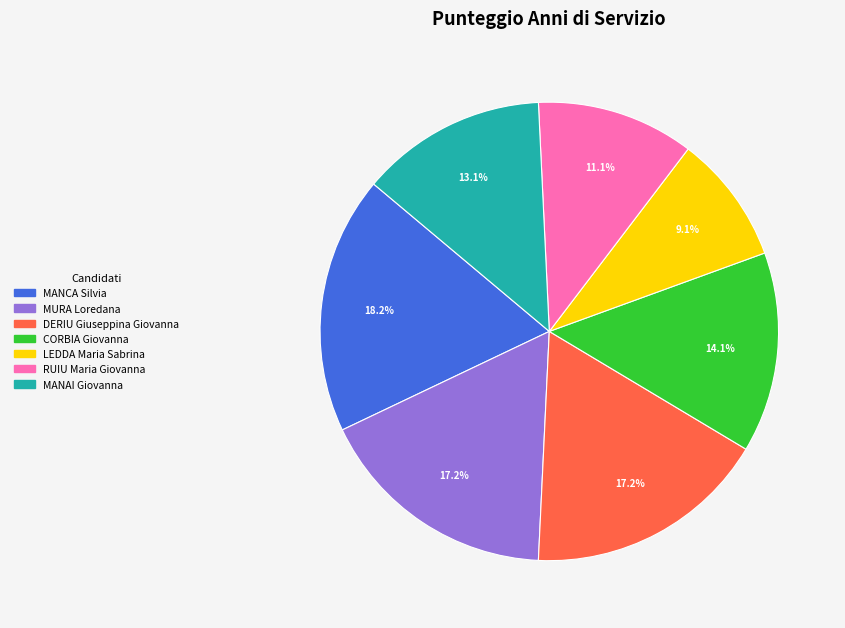

Between RUIU Maria Giovanna and MANCA Silvia, which is larger?

MANCA Silvia